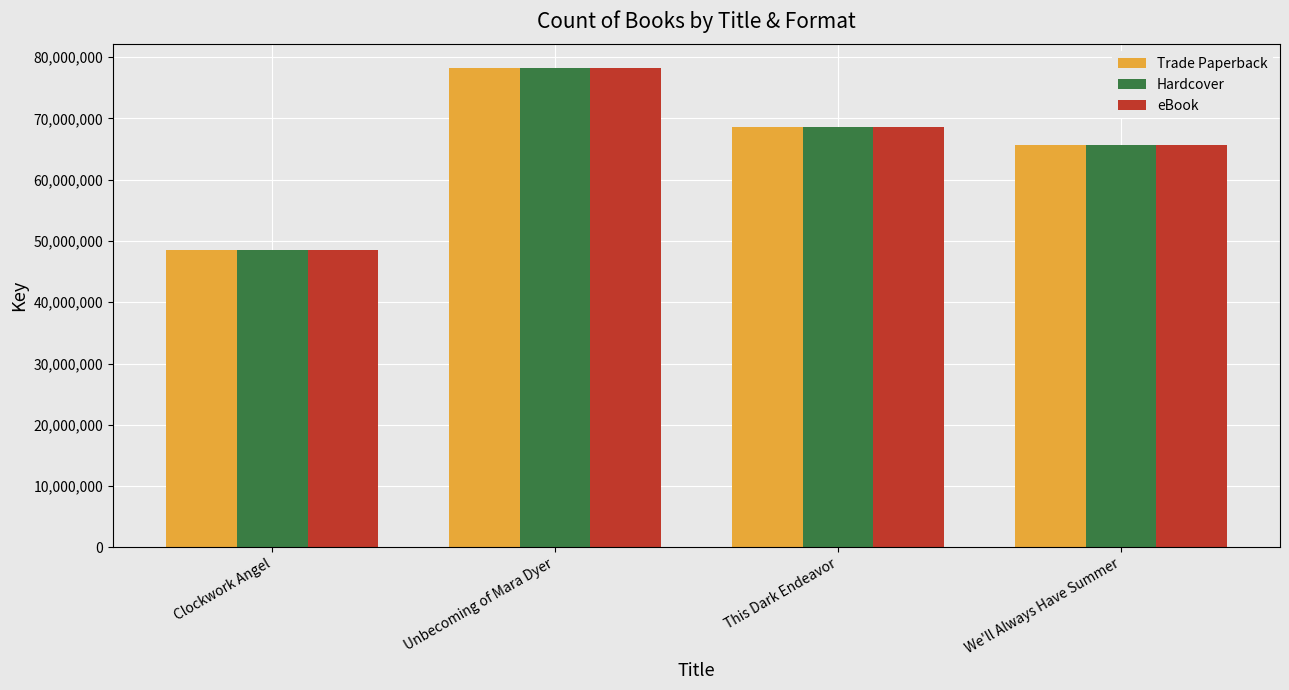

The value of eBook at Unbecoming of Mara Dyer is 32121253. True or false?

False